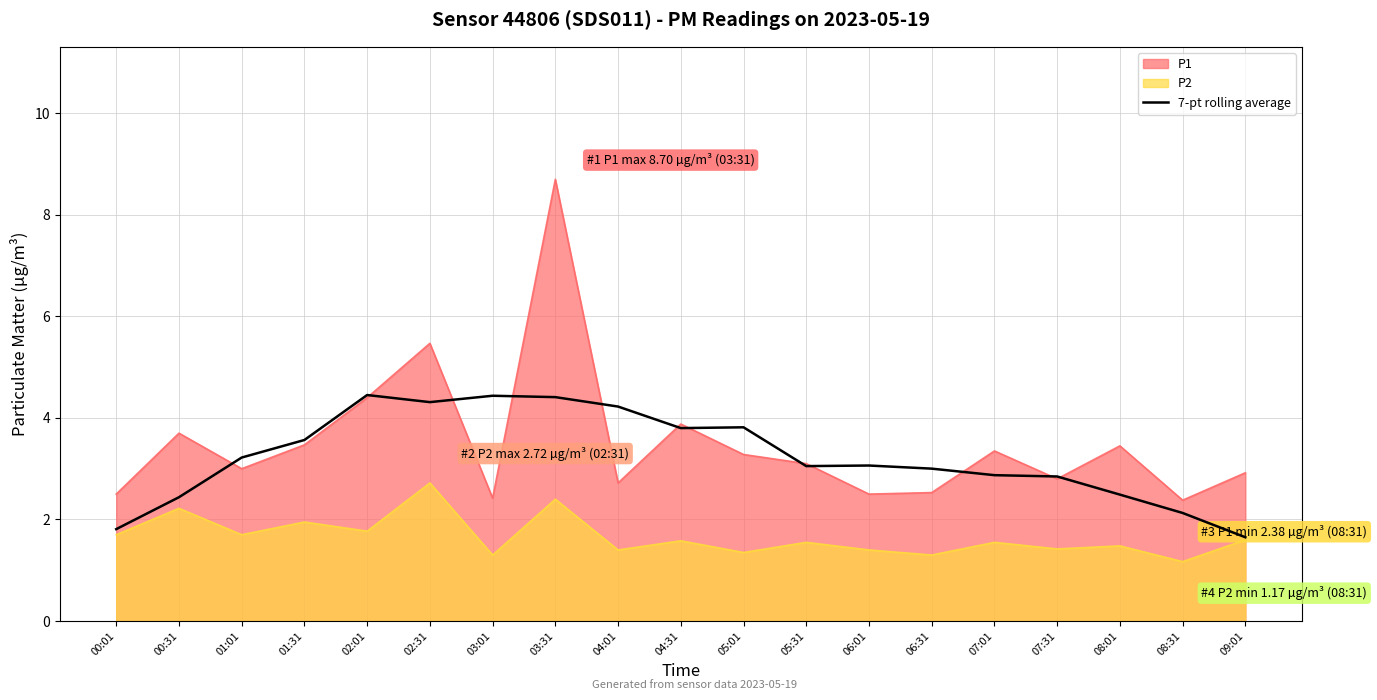

Is the value of 7-pt rolling average at 07:01 greater than the value of P2 at 04:01?

Yes